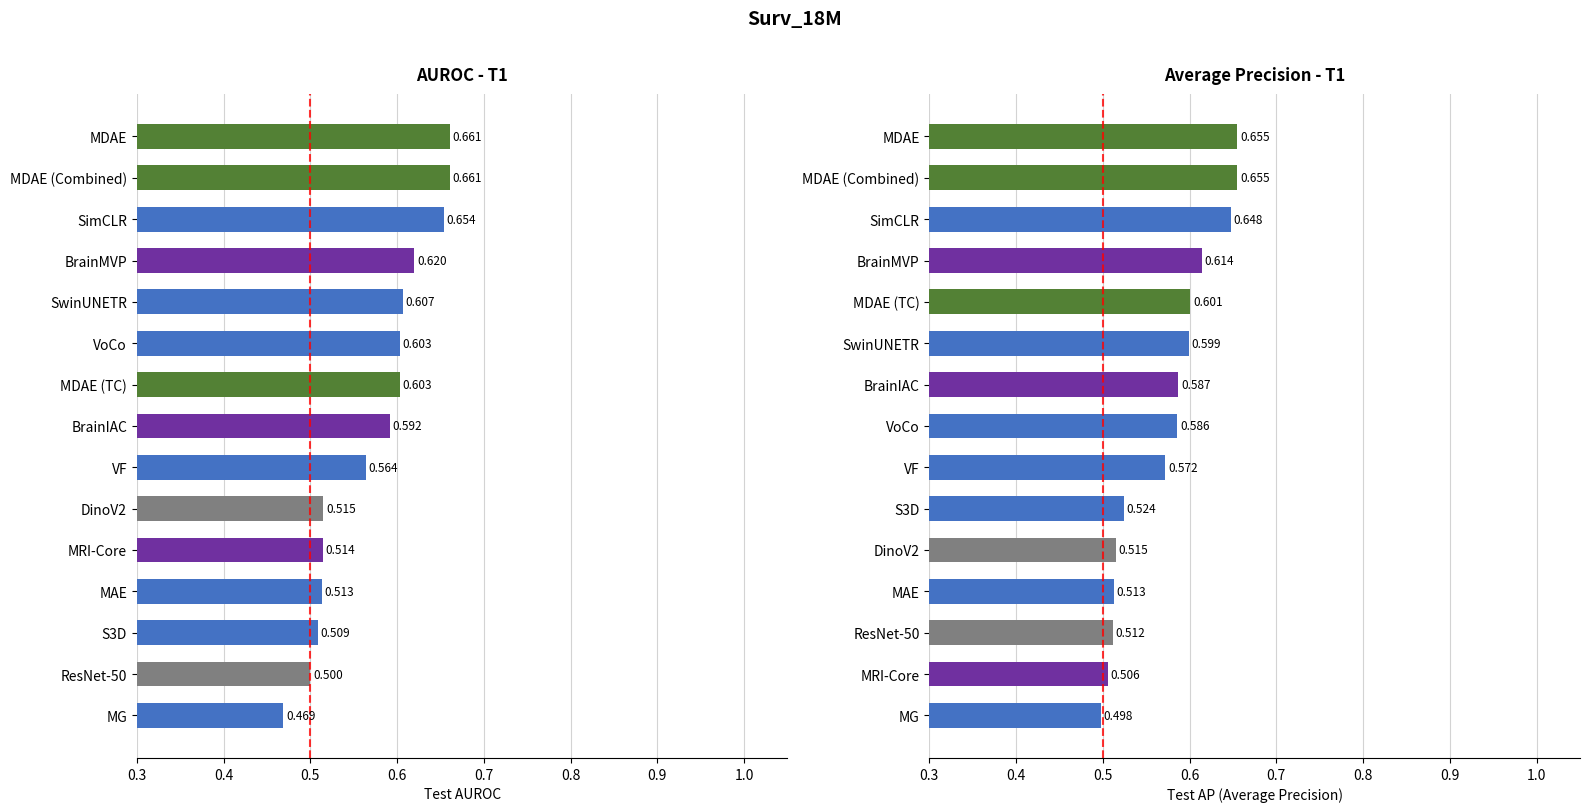

True or false: AUROC - T1 has a value of 0.4 at SwinUNETR.

False